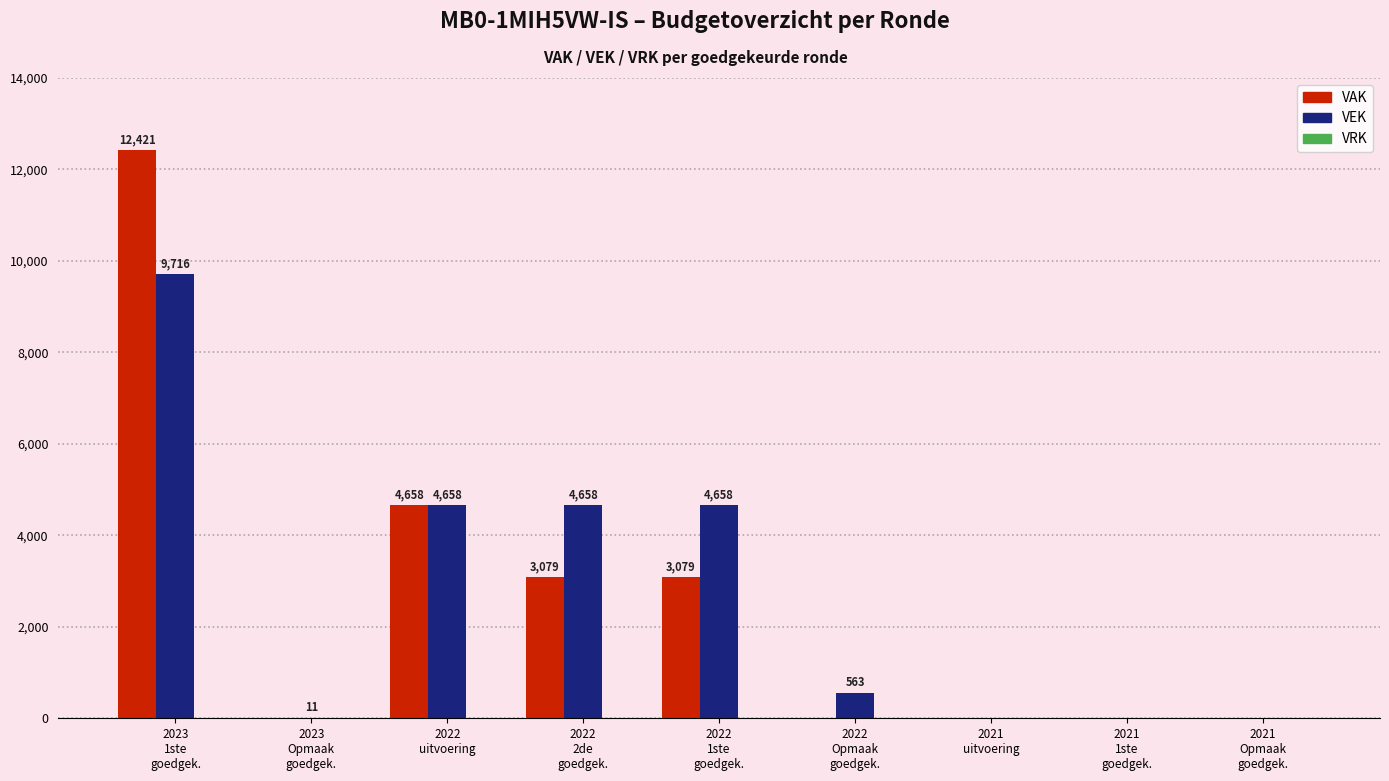

What is the approximate value of VAK at 2022
1ste
goedgek.?

3079